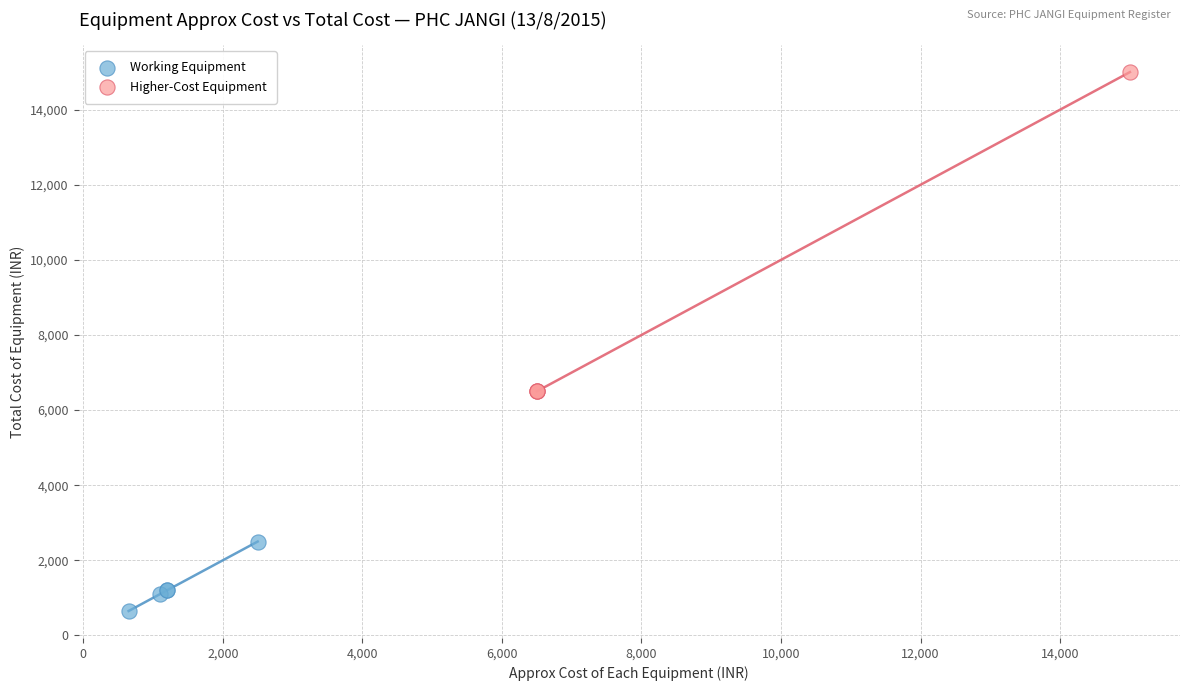

Which series reaches the maximum Y coordinate?

Higher-Cost Equipment